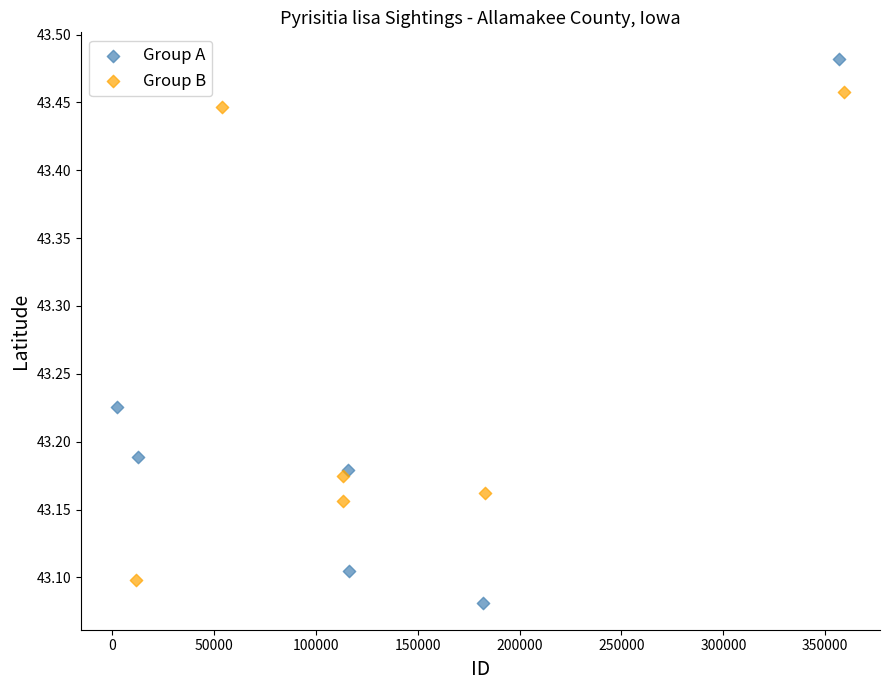

Which series has the widest spread of Y values?

Group A